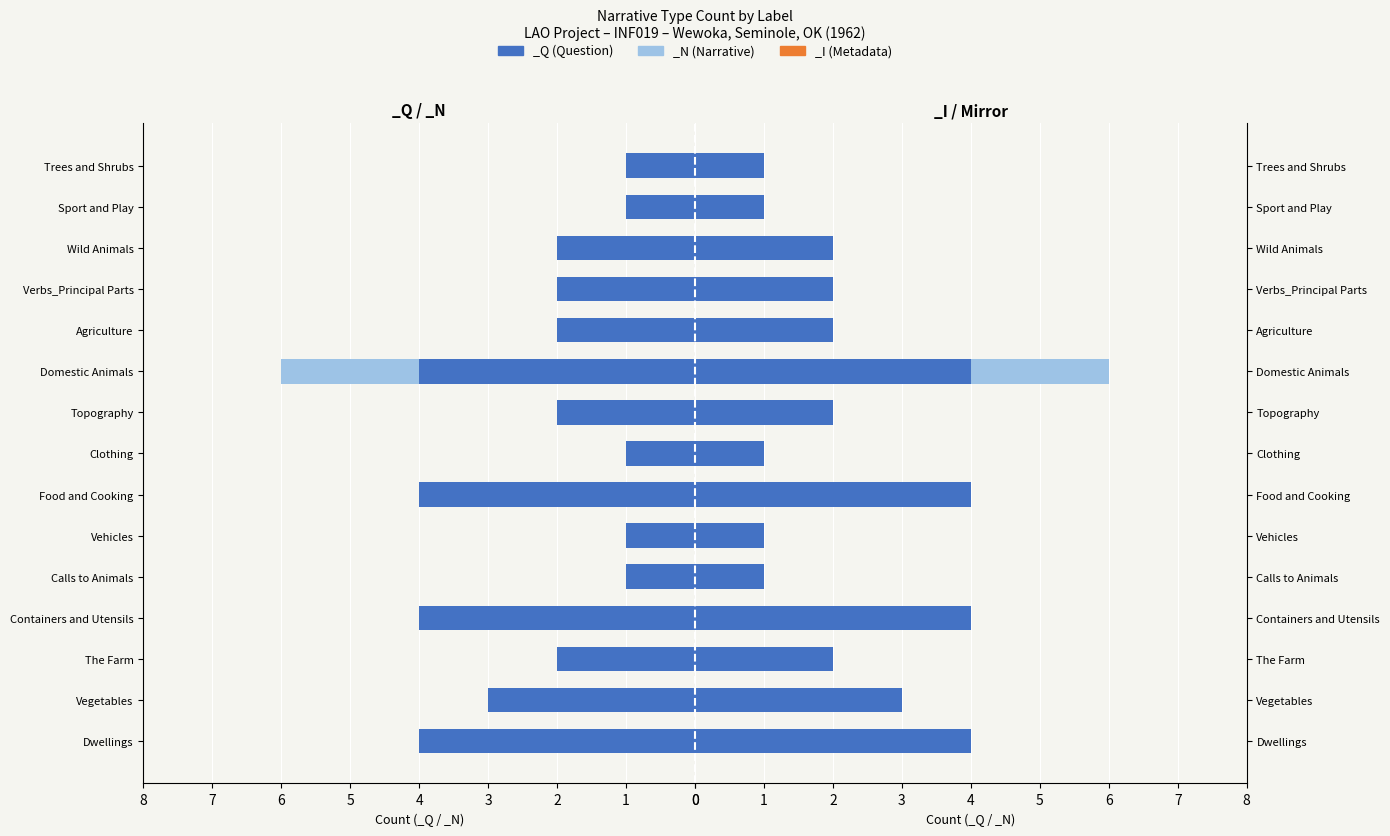

Count the number of data series in this chart.

2